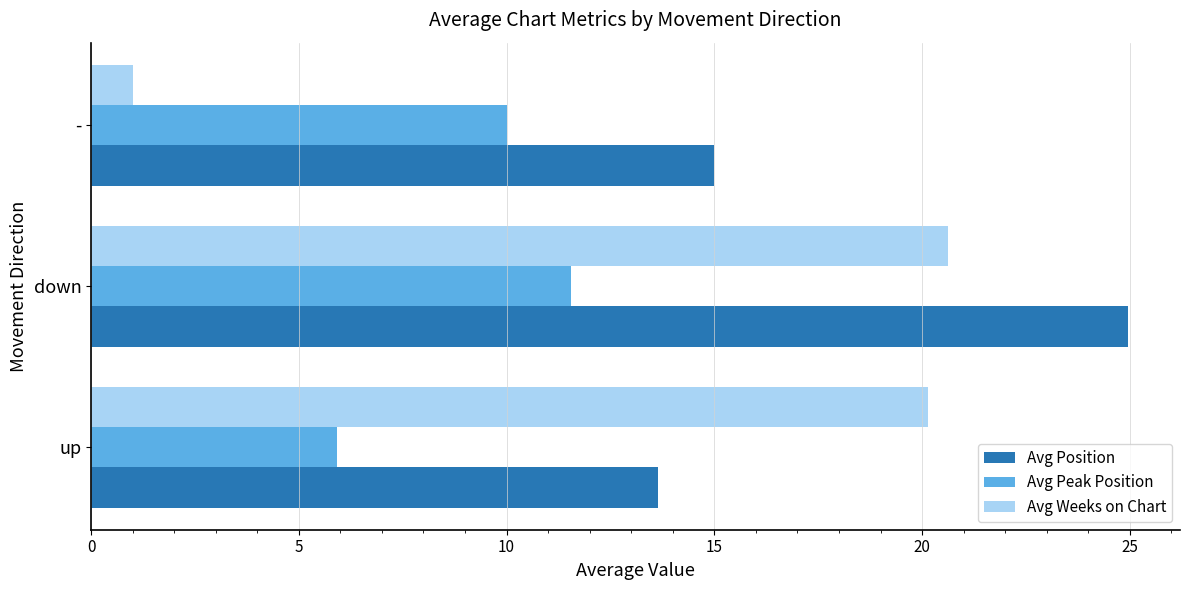

True or false: Avg Weeks on Chart has a value of 31.7 at down.

False